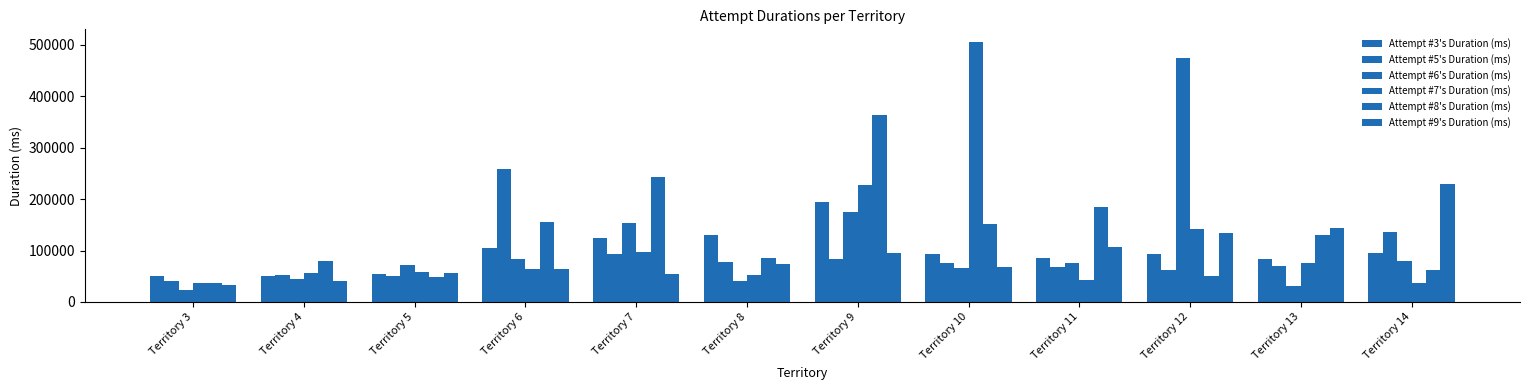

At how many categories does at least one series exceed 108795?

9